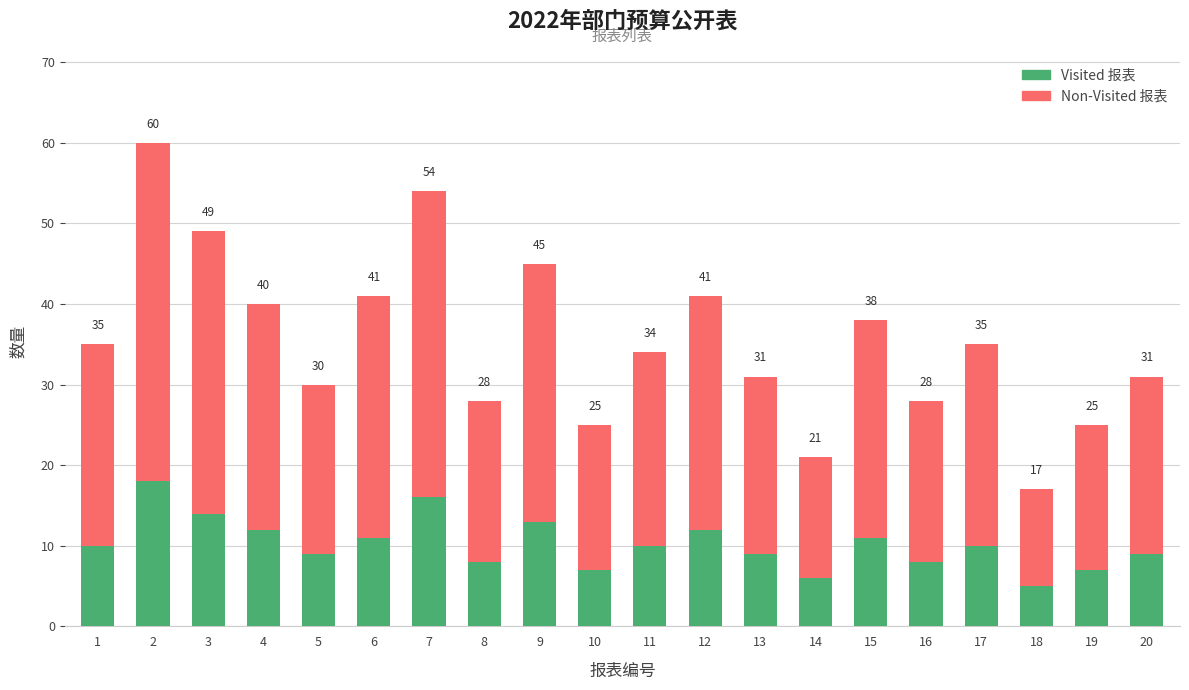

Does the chart contain any negative values?

No